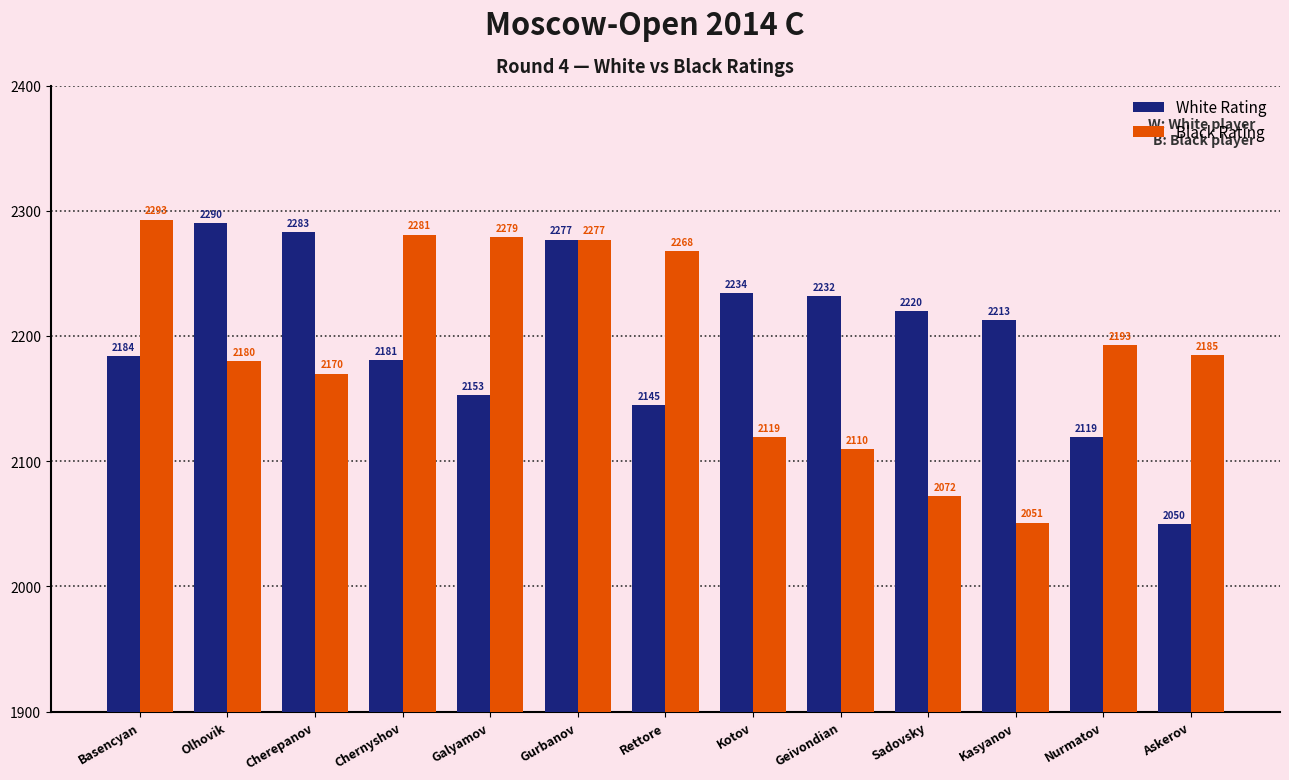

How many values in the White Rating series are below 2213?

6